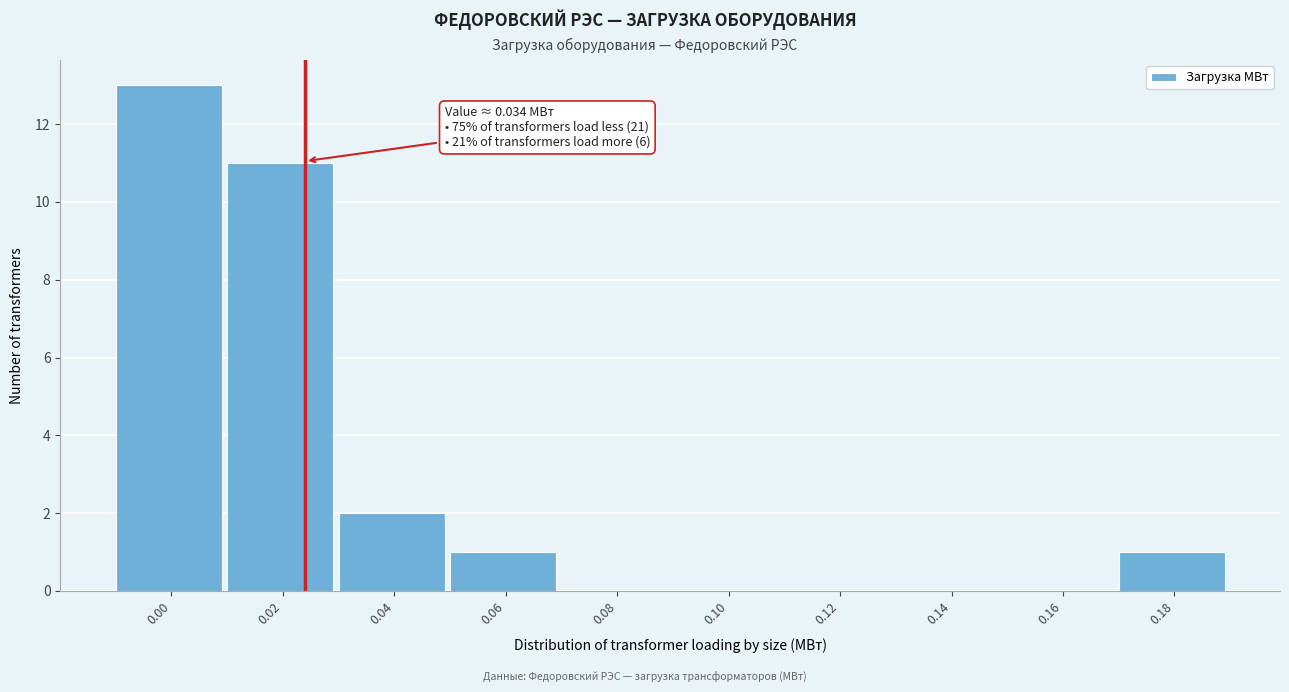

Reading left to right, list all the values displayed in this chart.

0.00=13	0.02=11	0.04=2	0.06=1	0.08=0	0.10=0	0.12=0	0.14=0	0.16=0	0.18=1